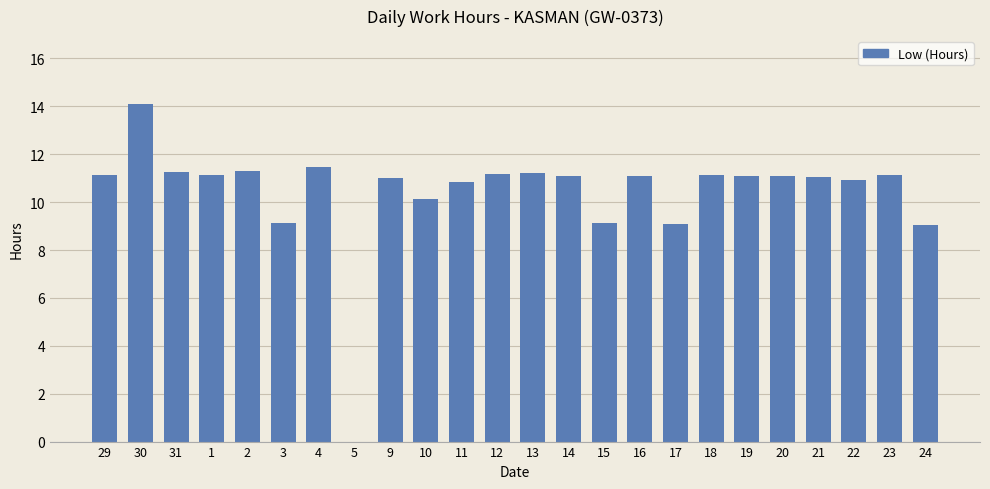

The value at 16 is 11.1. True or false?

True